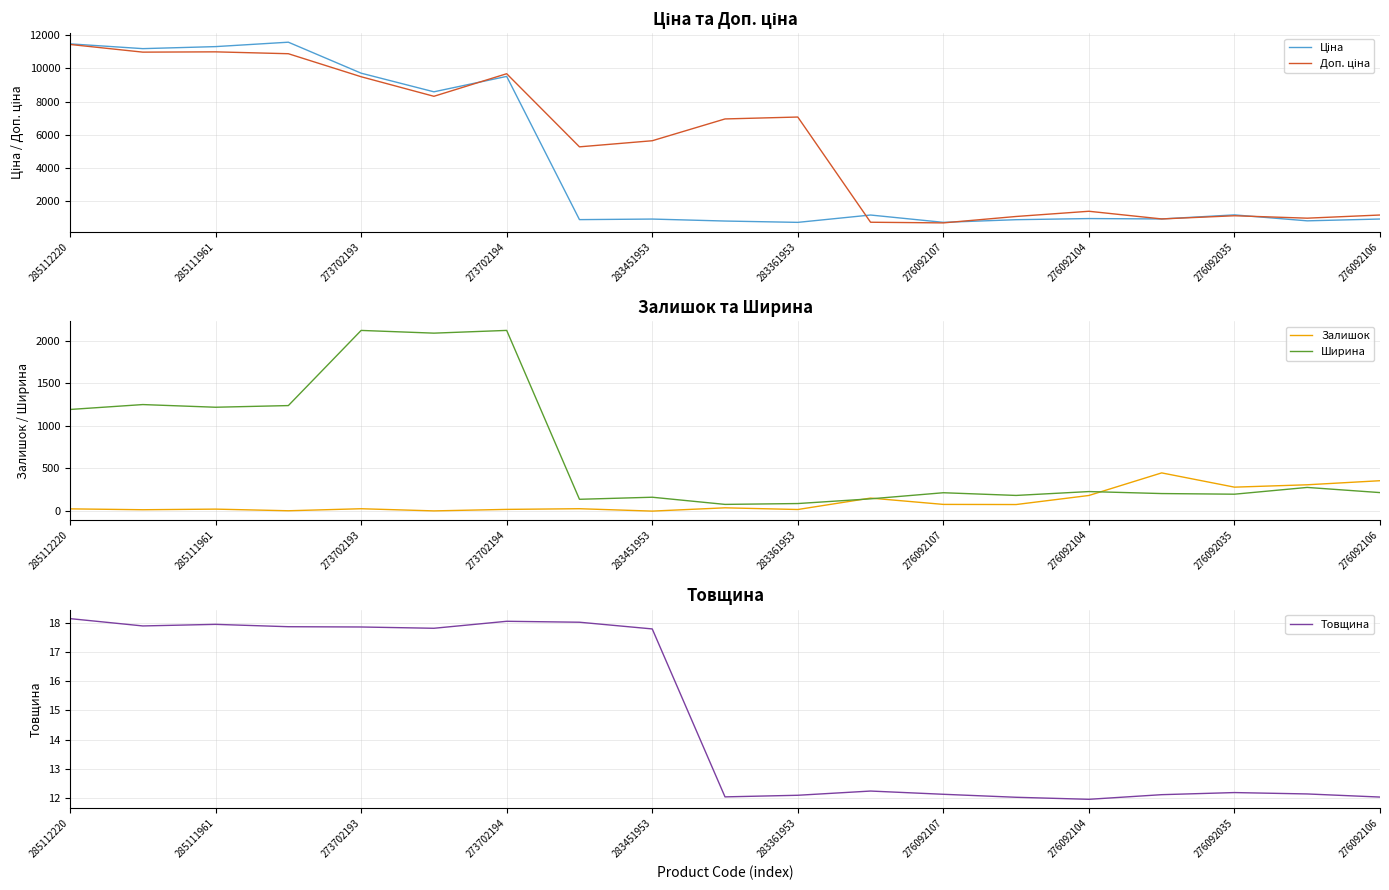

True or false: Доп. ціна has more than 2 points higher than both neighbors.

True